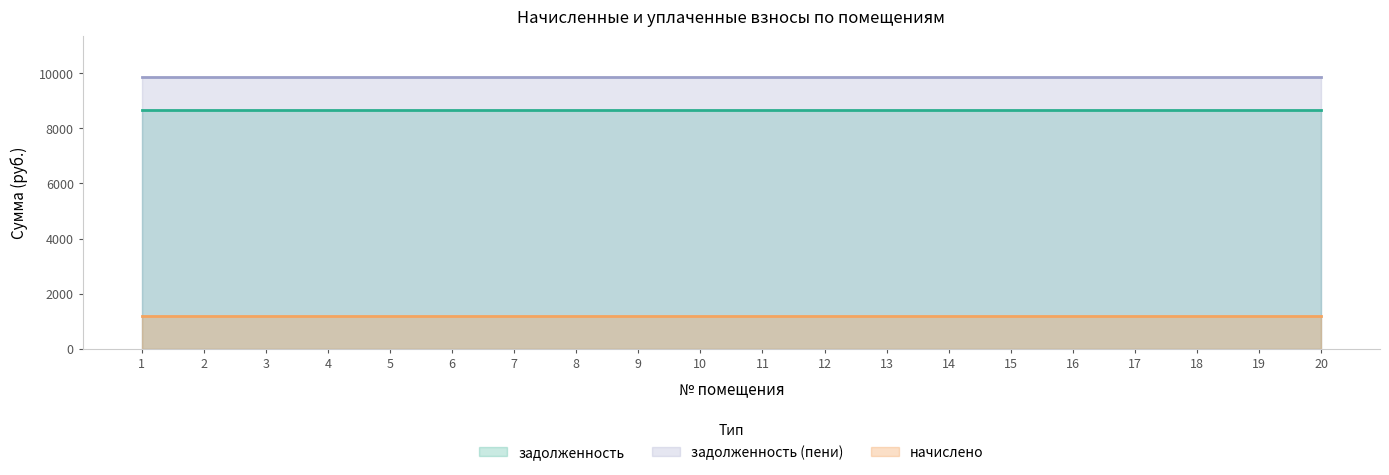

True or false: задолженность (пени) and задолженность cross at least once.

False